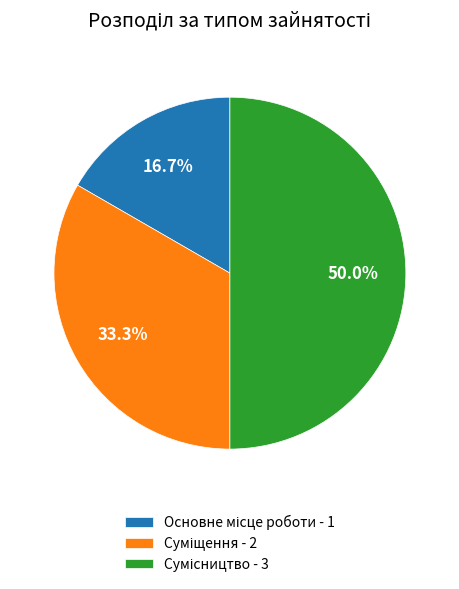

Is it true that Сумісництво is 60% of the pie?

False